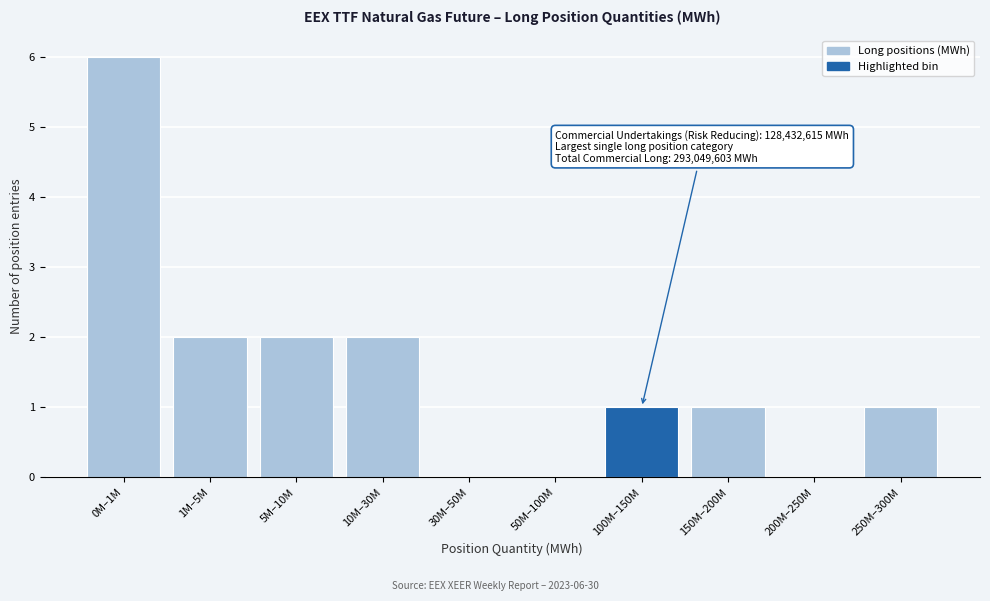

Reading left to right, transcribe all the data shown in this chart.

0M–1M=6	1M–5M=2	5M–10M=2	10M–30M=2	30M–50M=0	50M–100M=0	100M–150M=1	150M–200M=1	200M–250M=0	250M–300M=1